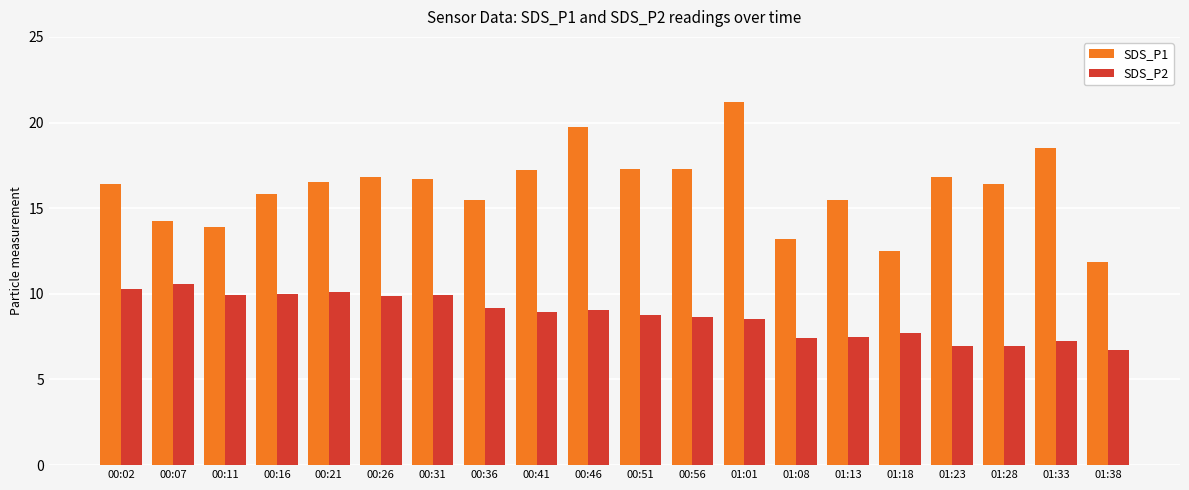

What is the smallest value displayed?

6.7